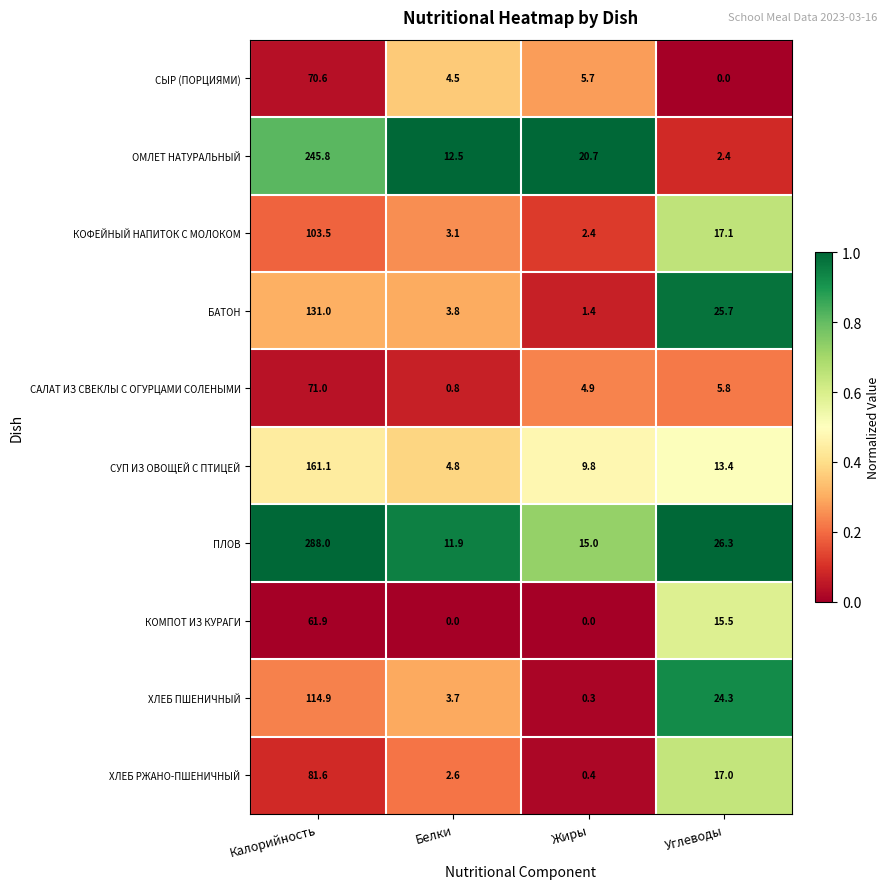

How many categories are shown in the chart?

4